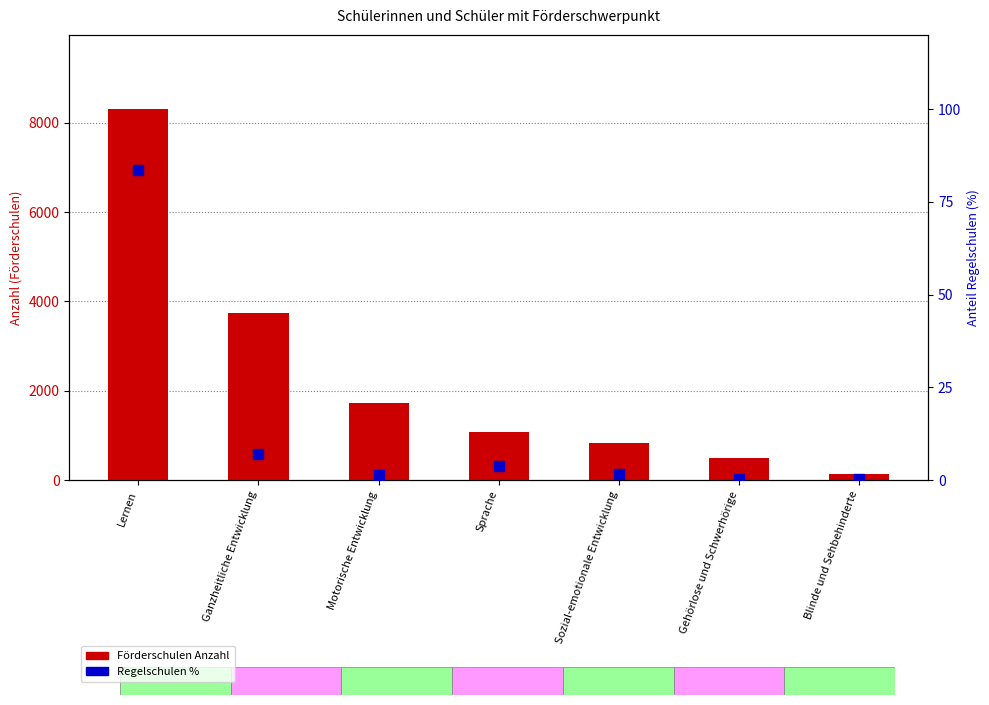

Which series has the largest total across all categories?

Förderschulen Anzahl